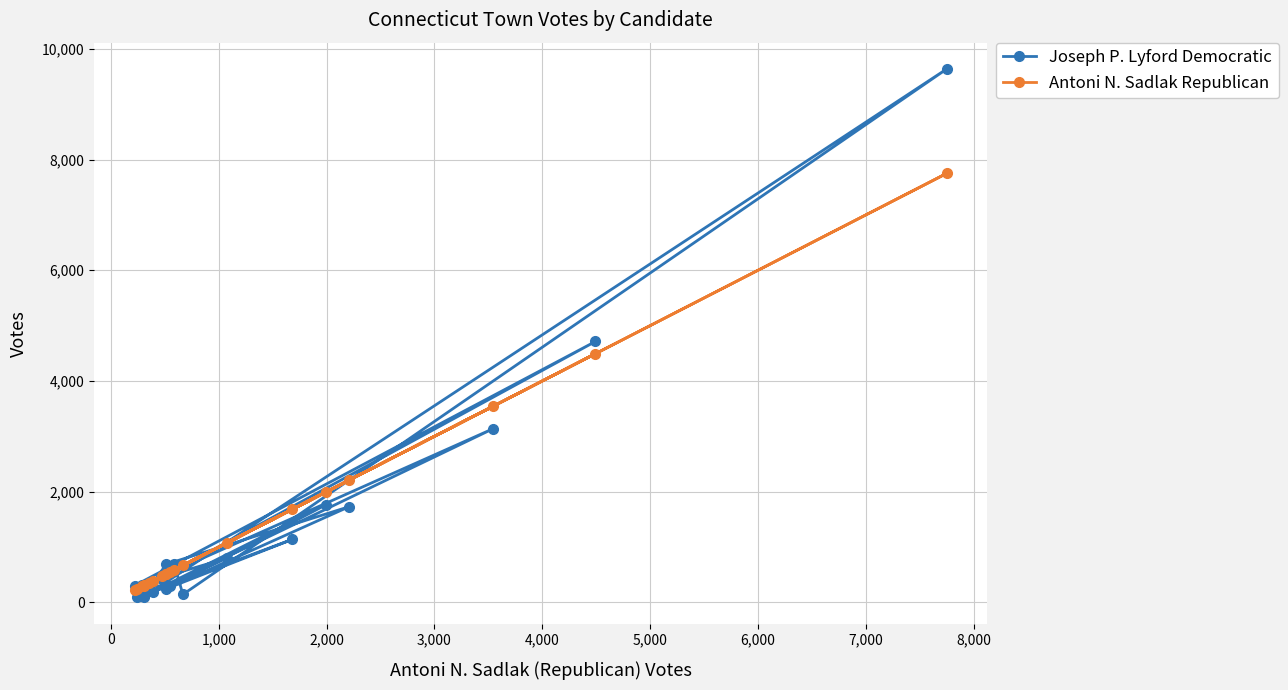

What is the value of the Antoni N. Sadlak Republican point at the 6th from the left?

353